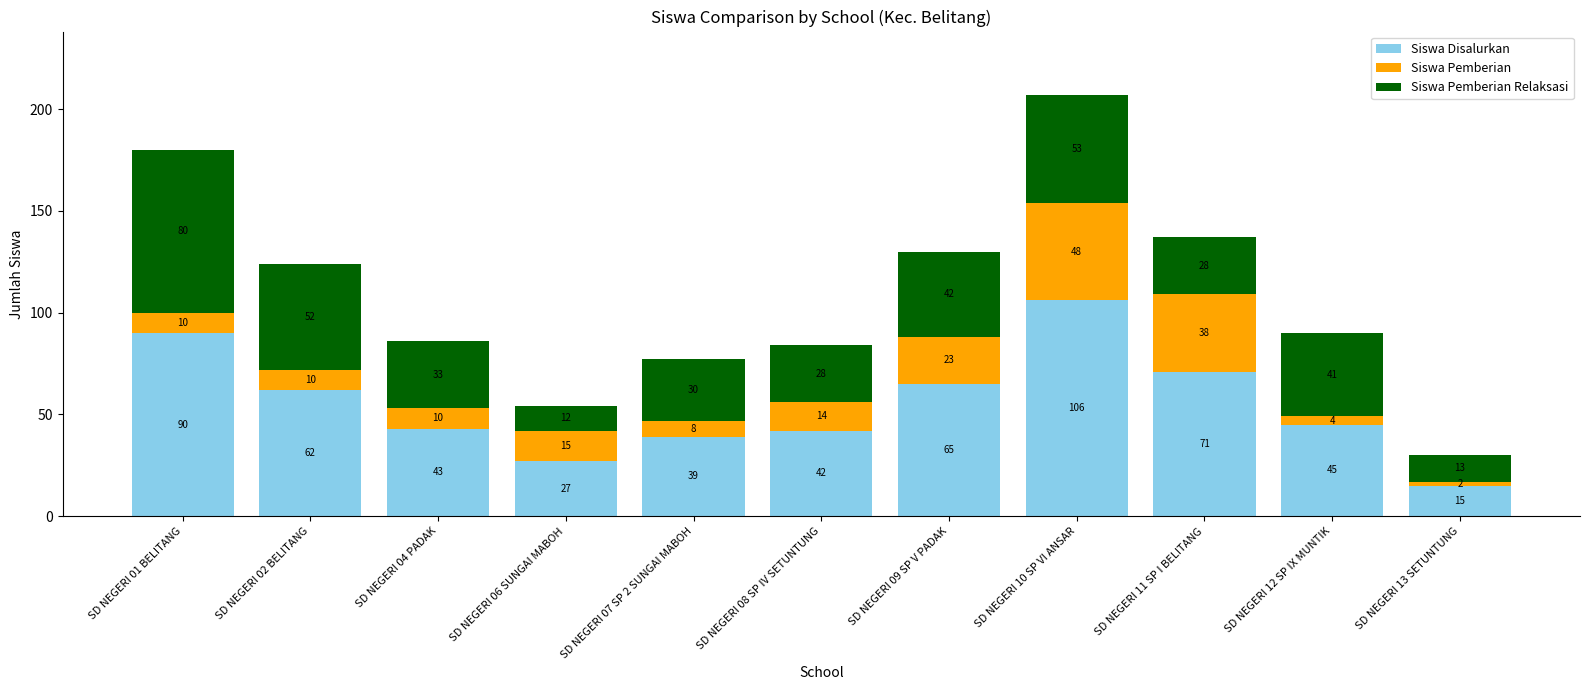

Where does the Siswa Disalurkan series first go above 45?

SD NEGERI 01 BELITANG